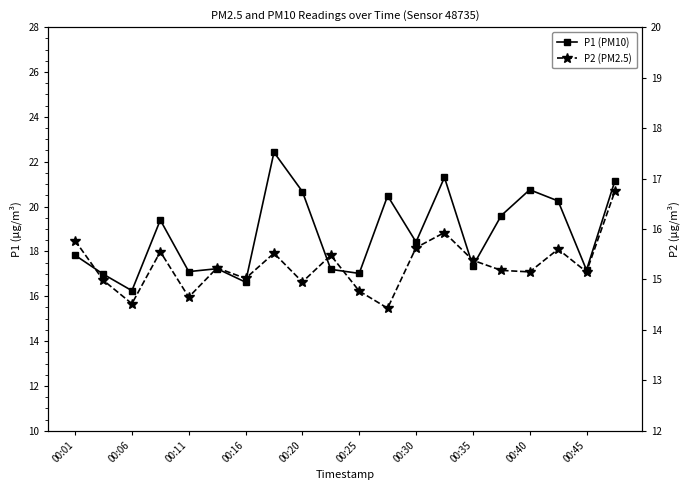

Is it true that P2 (PM2.5) equals 6.7 at 00:30?

False